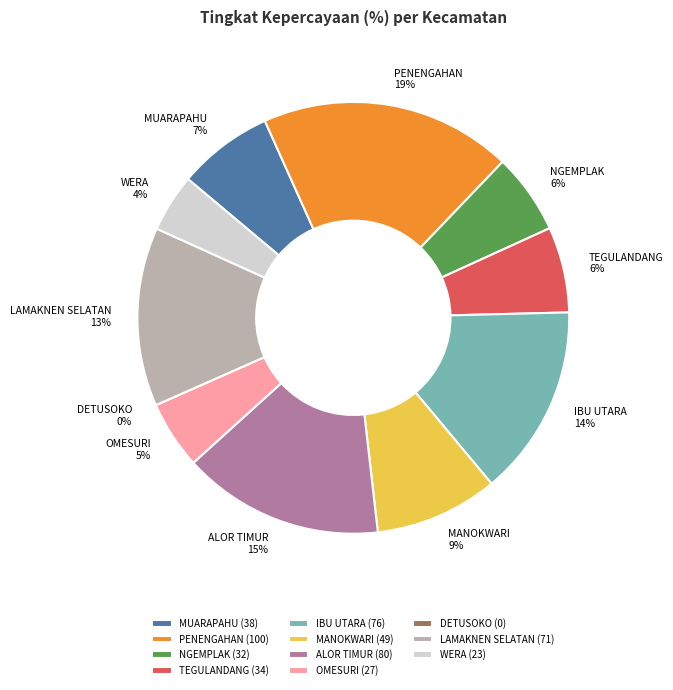

Which has a higher value, DETUSOKO-0% or WERA-23%?

WERA-23%